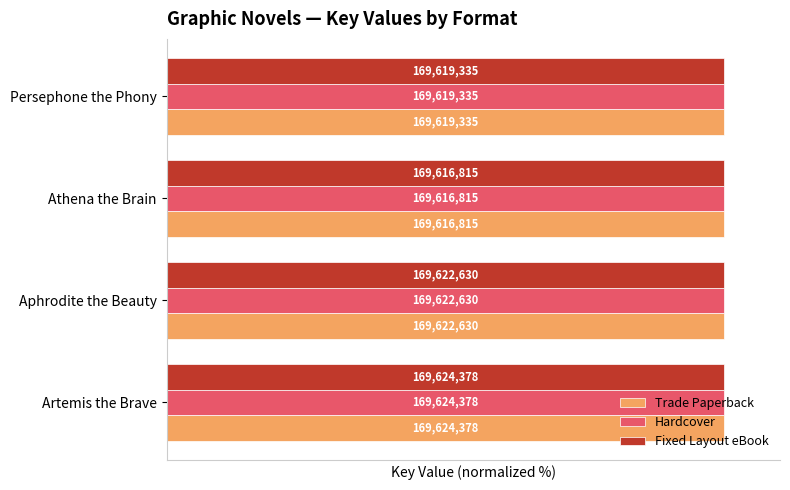

What are all the series names shown in the legend?

Trade Paperback, Hardcover, Fixed Layout eBook